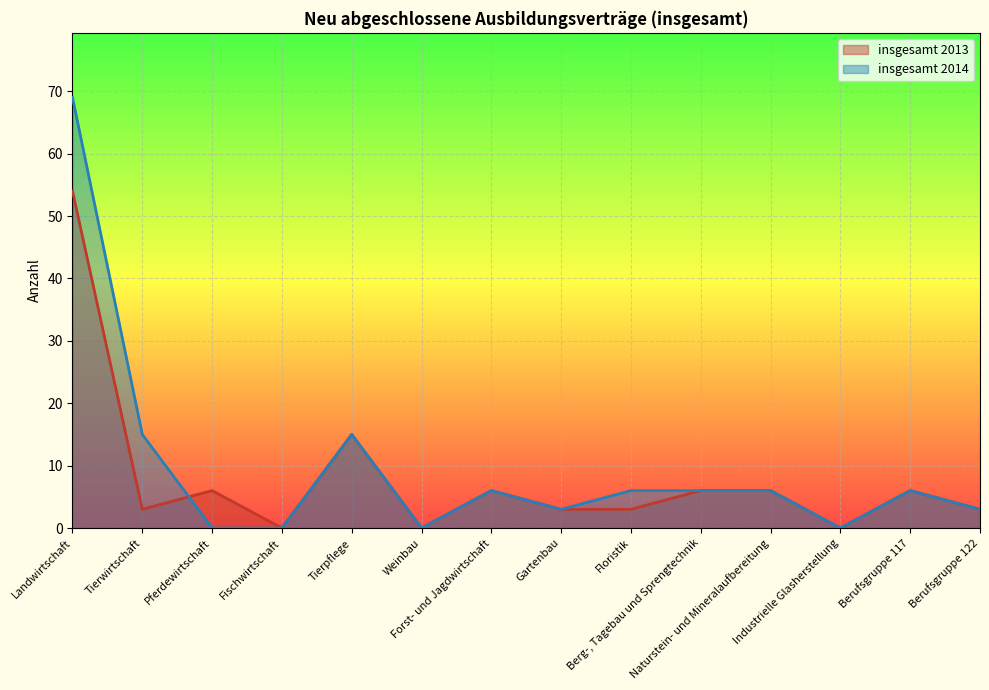

How many interior local valleys does the insgesamt 2014 series have?

3